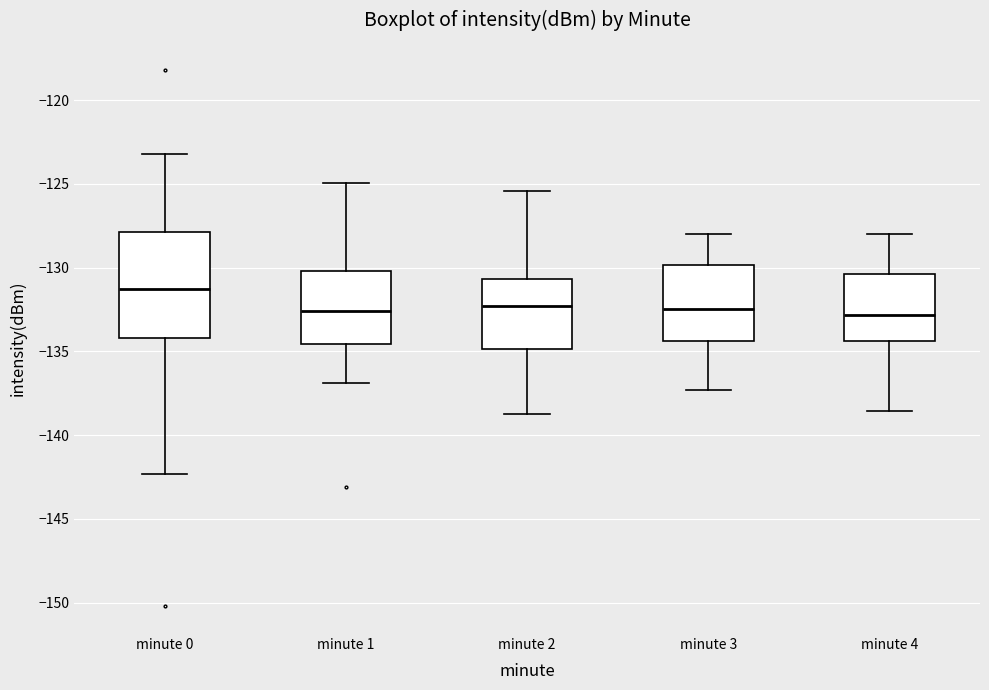

Comparing the boxes themselves (not the whiskers), which one is the tallest?

minute 0